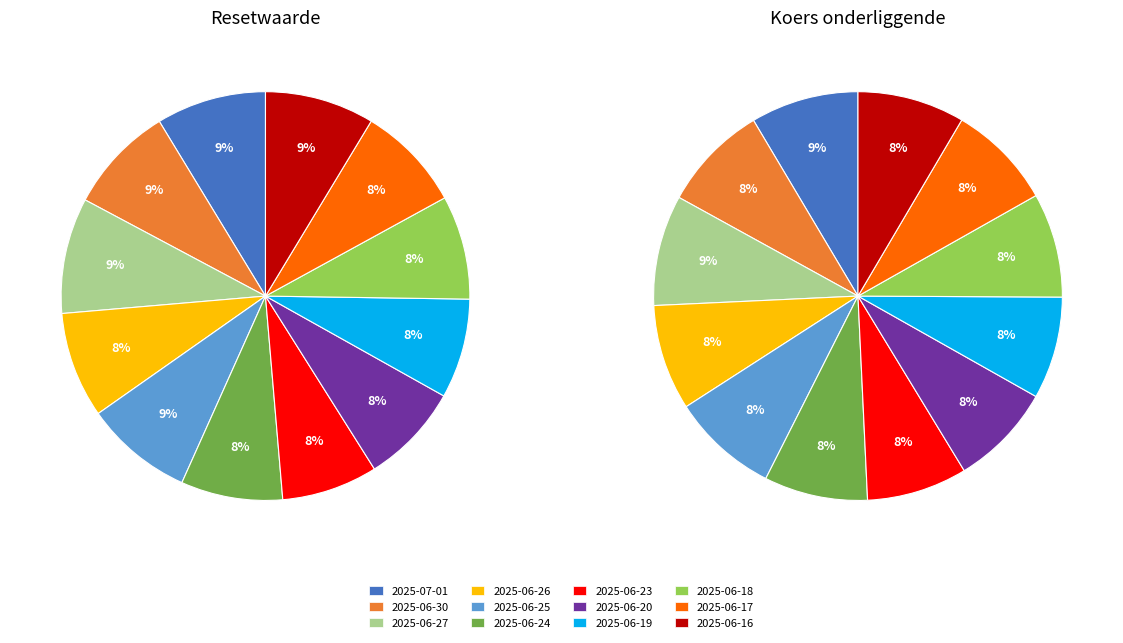

How many slices are in this pie chart?

12